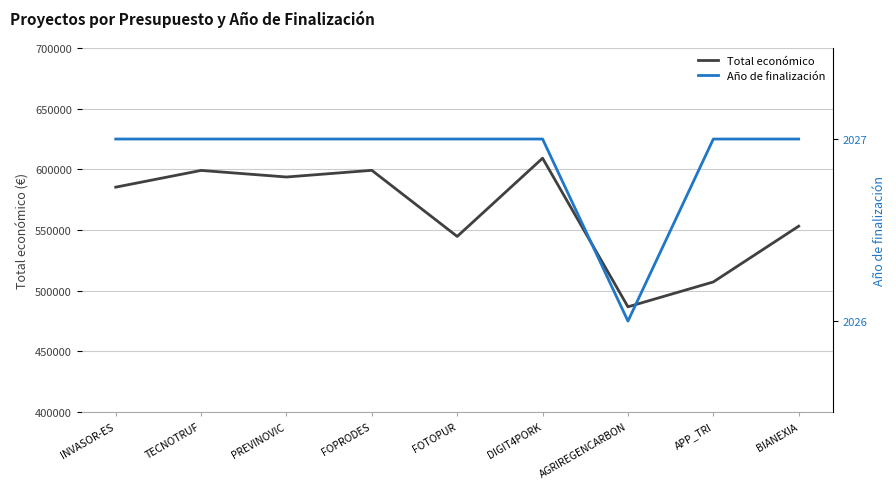

Where is the first local maximum for Total económico?

TECNOTRUF